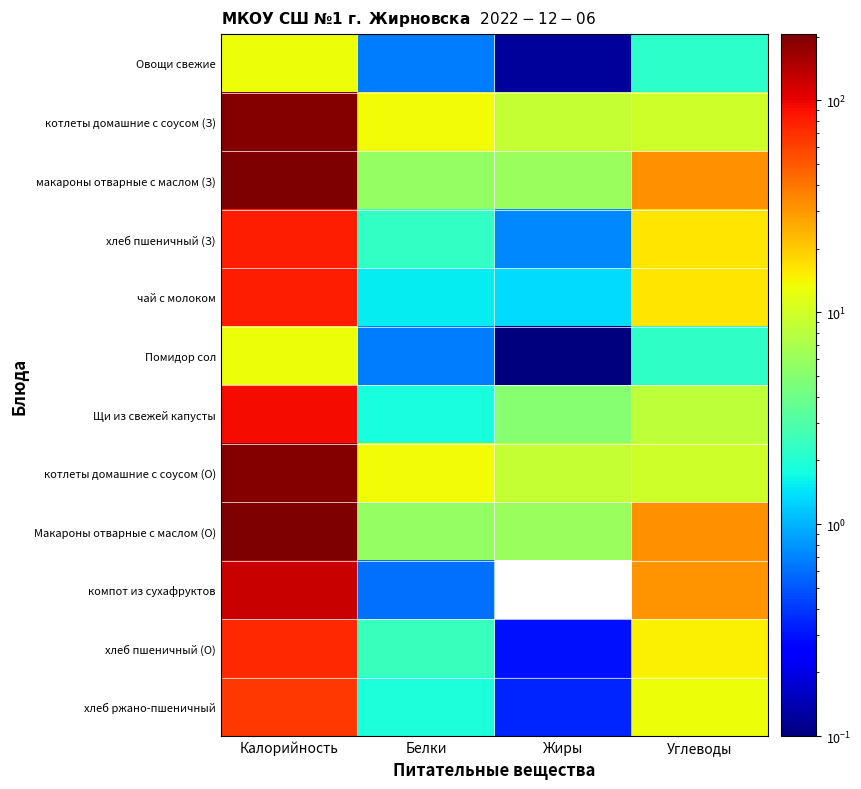

Between Углеводы and Калорийность, which is larger?

Калорийность